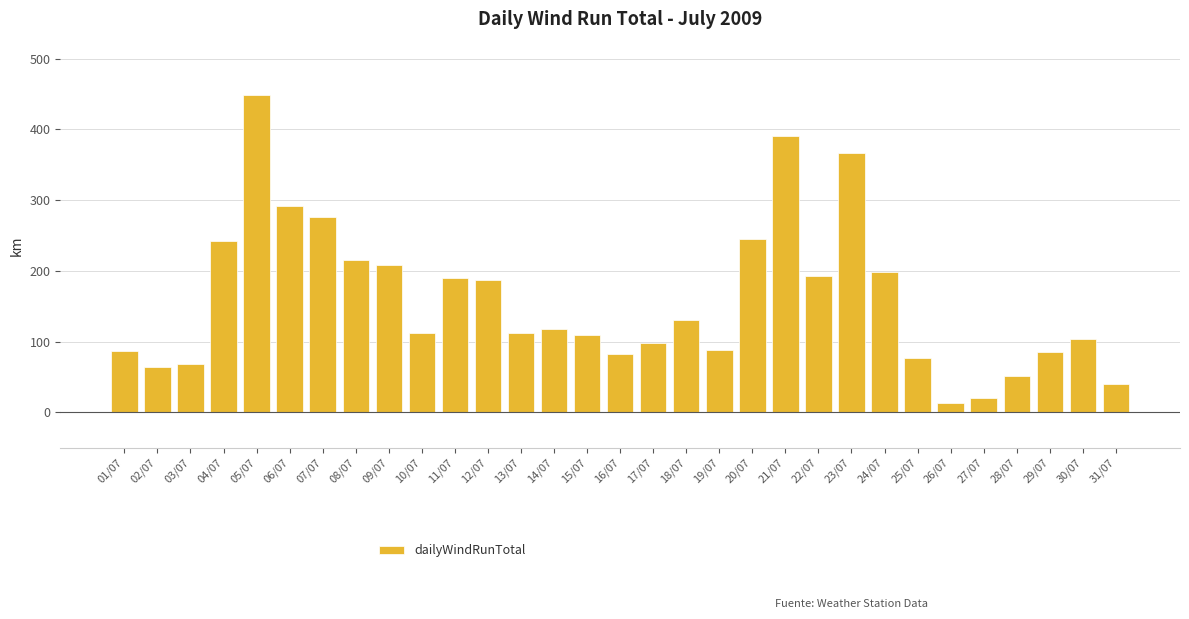

The value at 11/07 is 189.7. True or false?

True